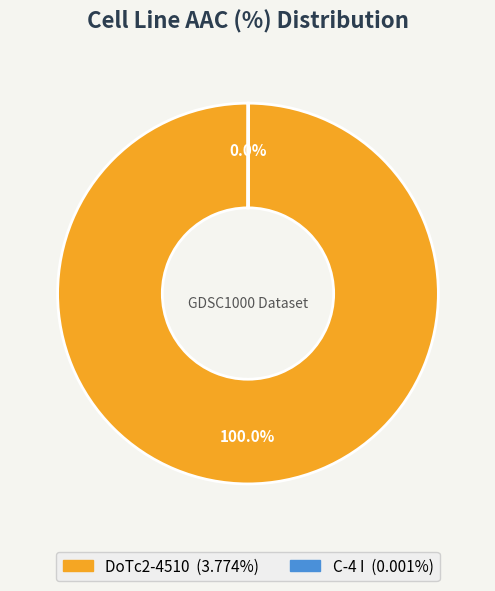

Which category accounts for the majority?

DoTc2-4510